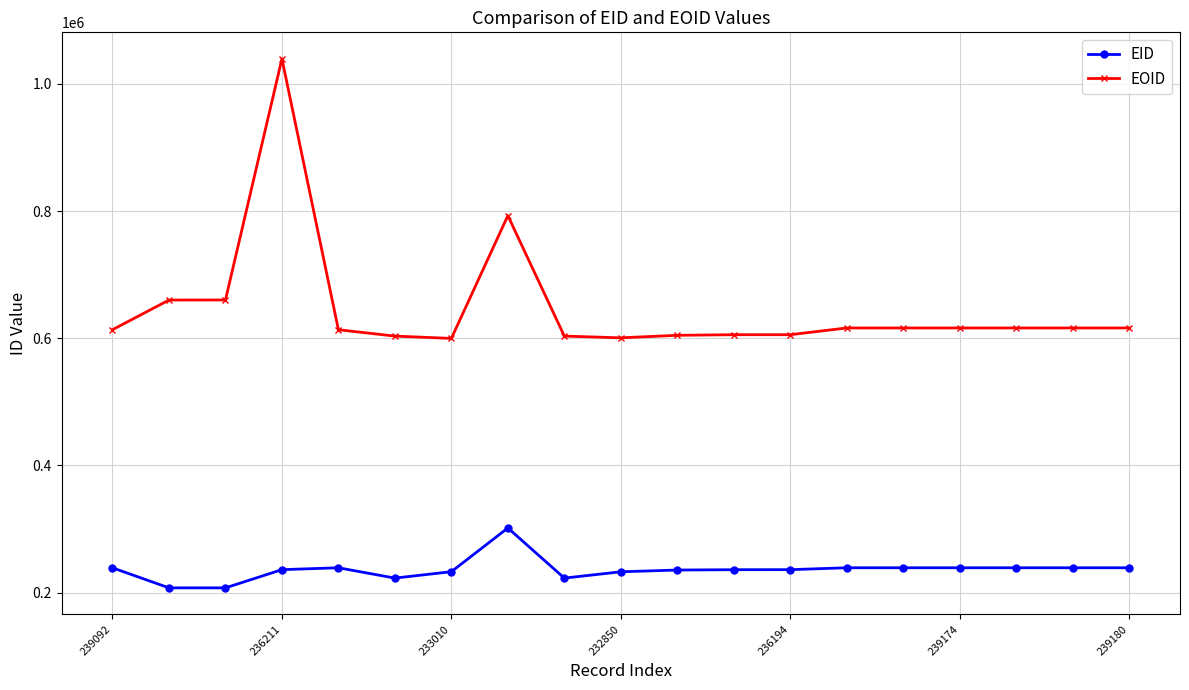

True or false: EID and EOID intersect in this chart.

False